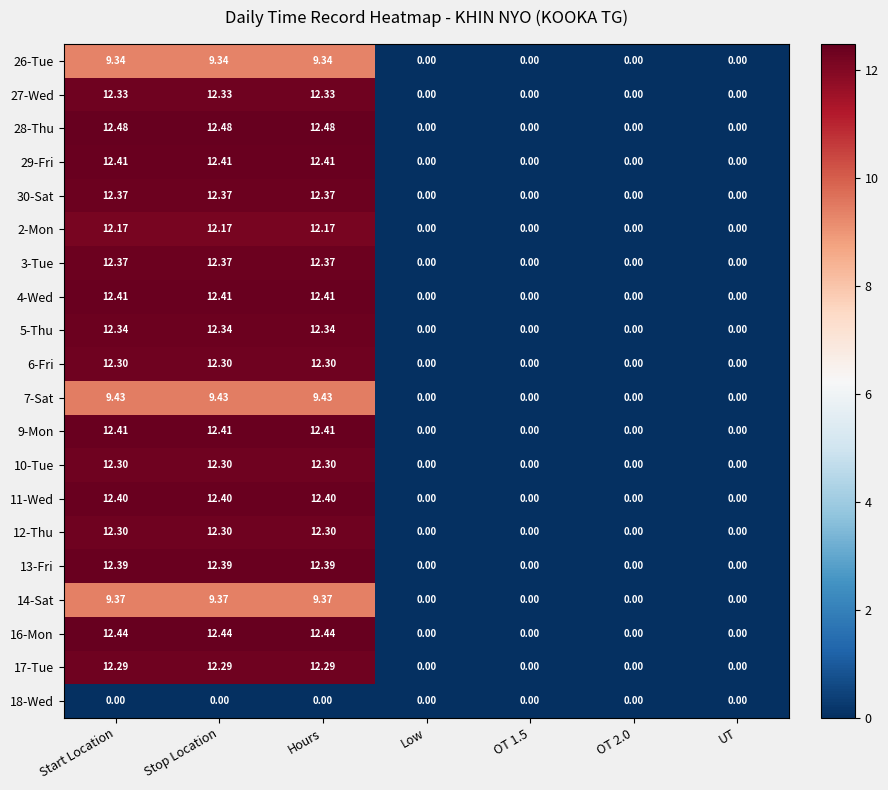

Count the number of data series in this chart.

20